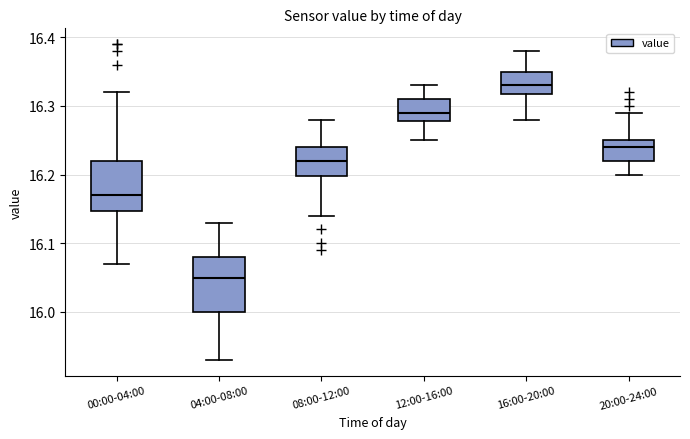

Which box's median line is the lowest?

04:00-08:00